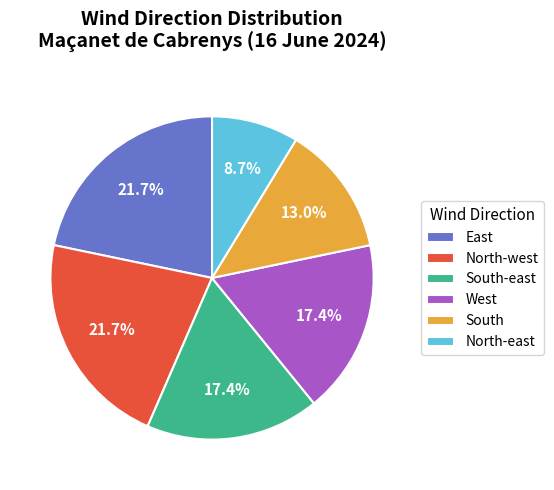

What is the ratio of the value at North-east to the value at East?

0.4